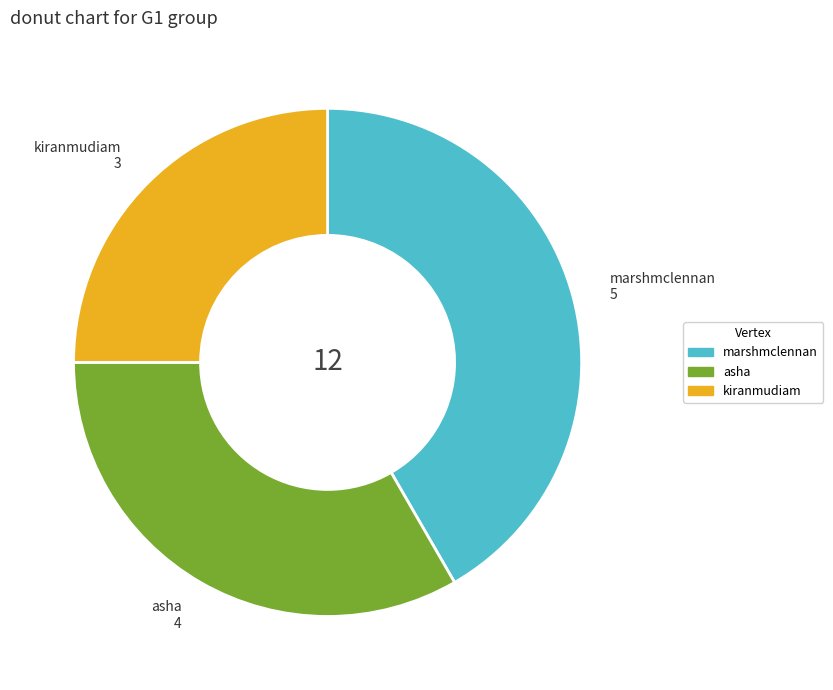

Rank the categories by value from highest to lowest.

marshmclennan, asha, kiranmudiam